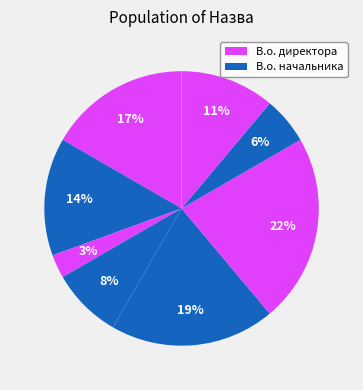

How many slices are in this pie chart?

8